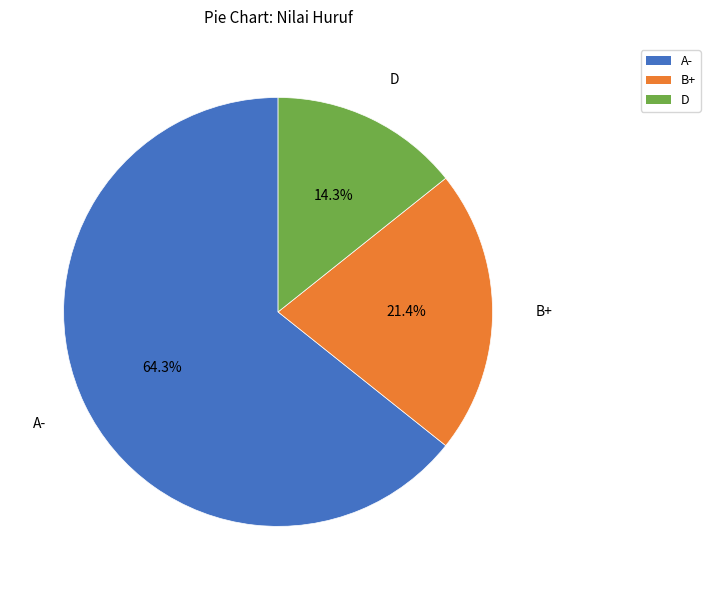

How many segments does this pie chart have?

3